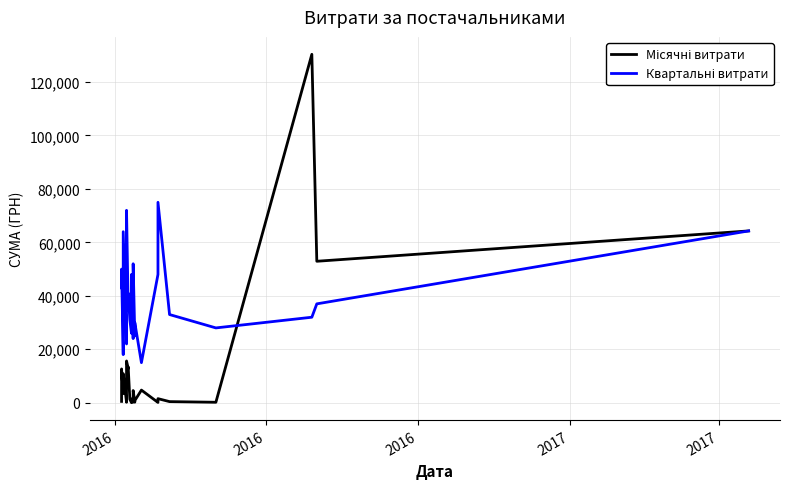

Where does the Квартальні витрати series first go above 36000?

2016